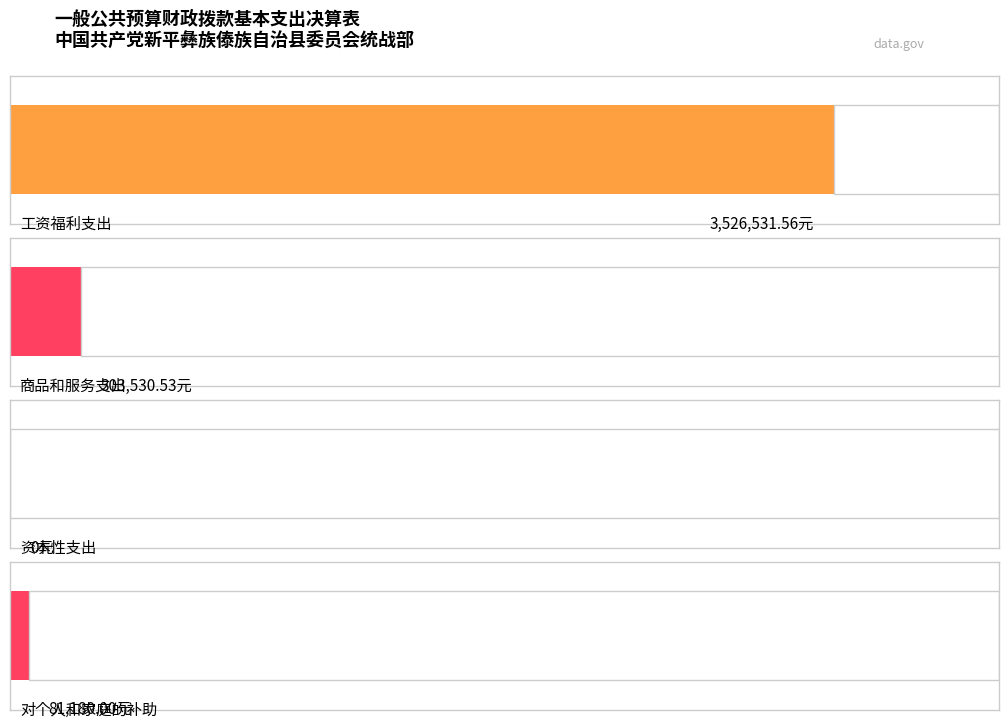

How many values in the 工资福利支出 series exceed 303530?

2